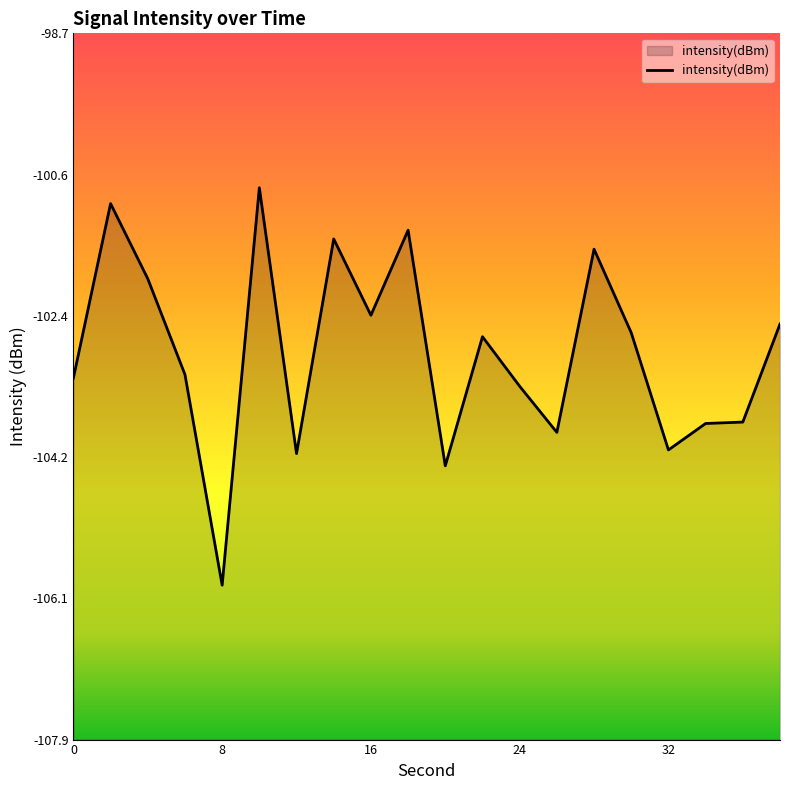

What is the difference between the values at 10 and 26?

3.2